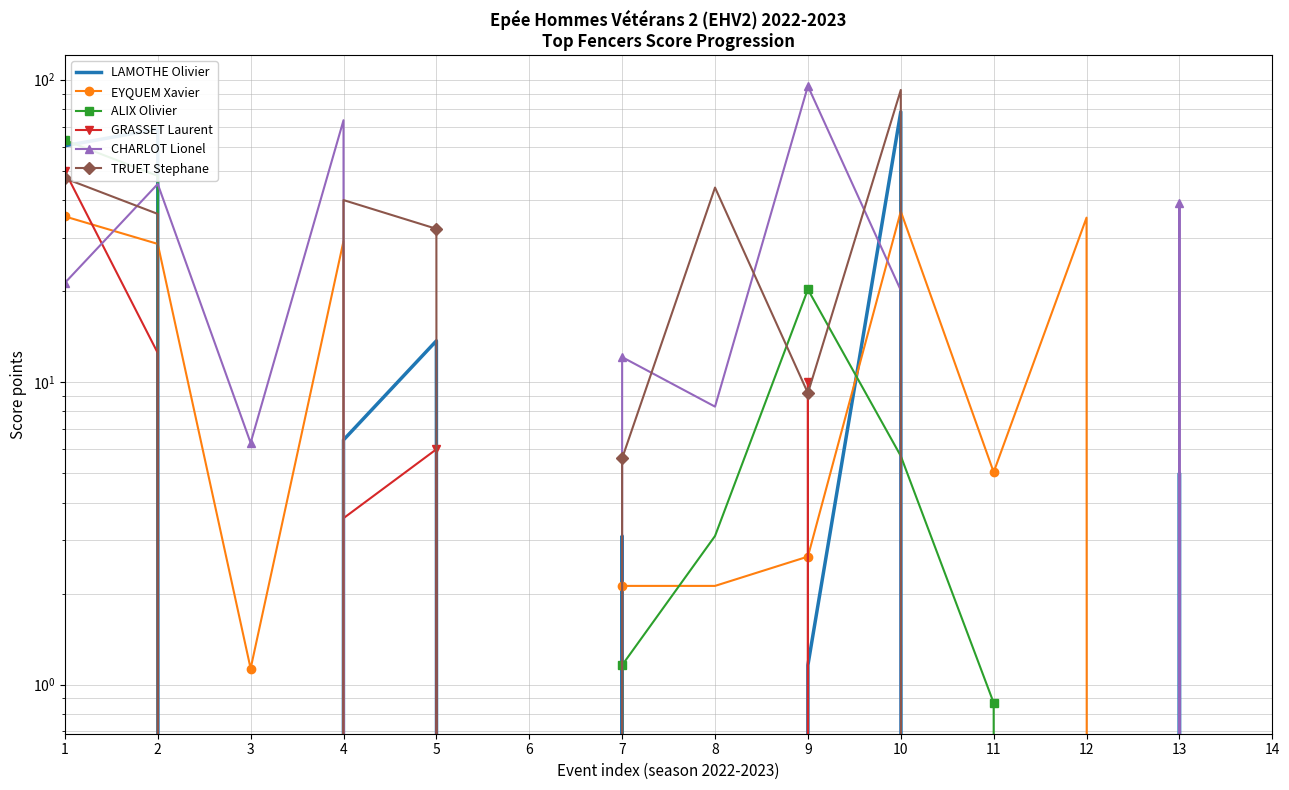

Rank the series at 10 from lowest to highest value.

GRASSET Laurent, ALIX Olivier, CHARLOT Lionel, EYQUEM Xavier, LAMOTHE Olivier, TRUET Stephane